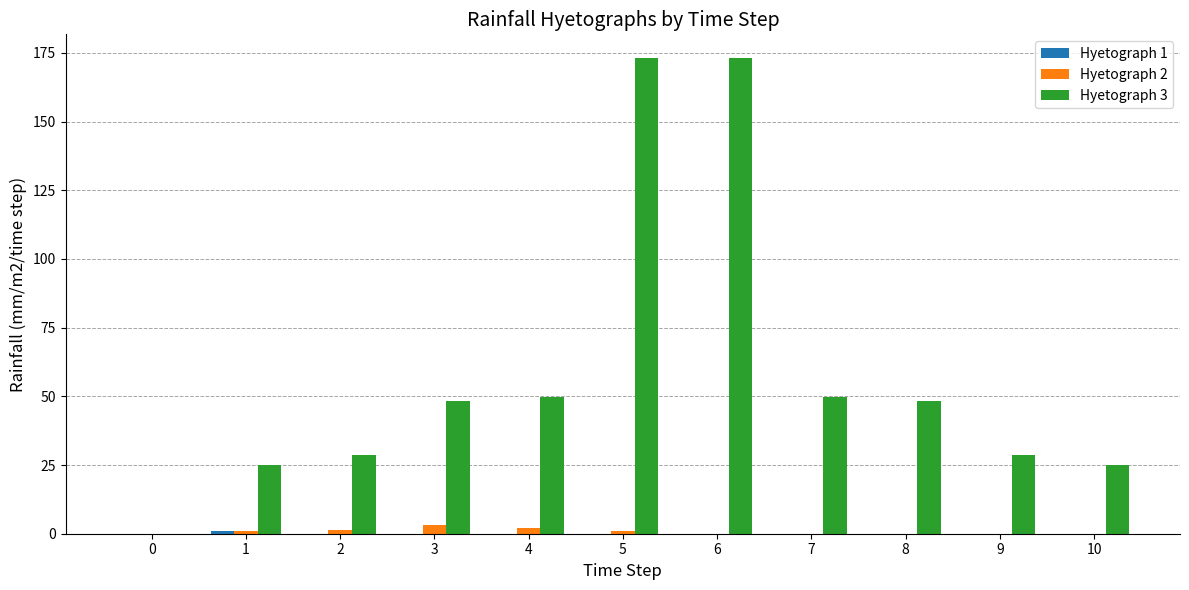

Which series has the largest total across all categories?

Hyetograph 3